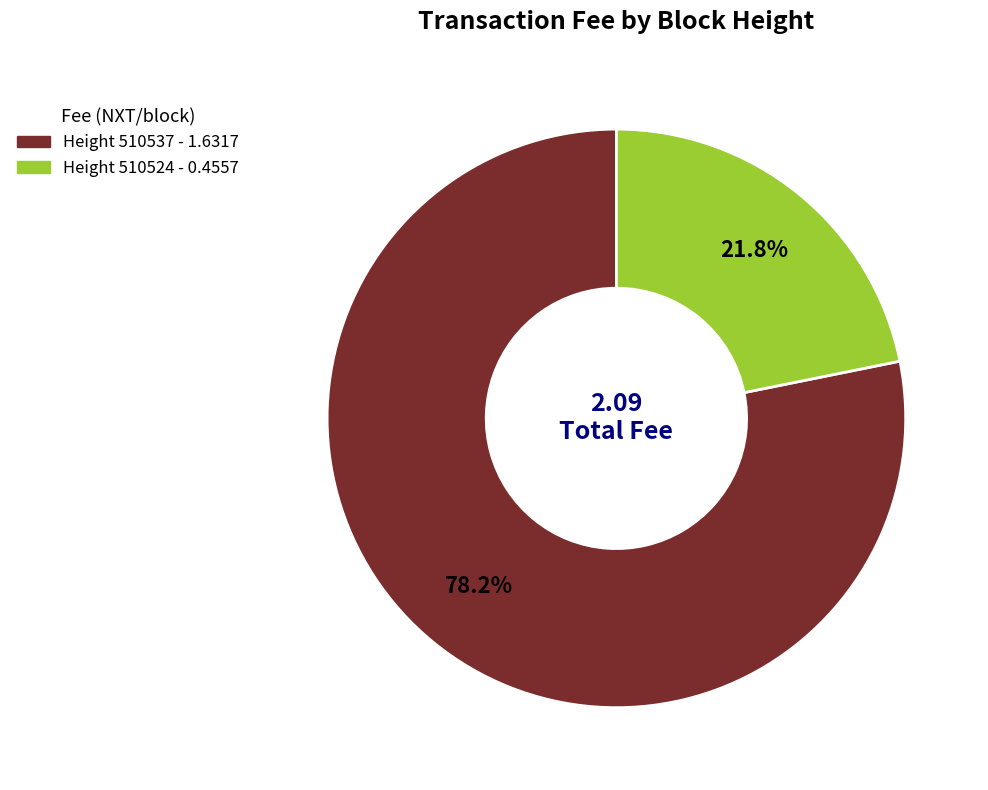

Is there any slice that represents more than half of the pie?

Yes